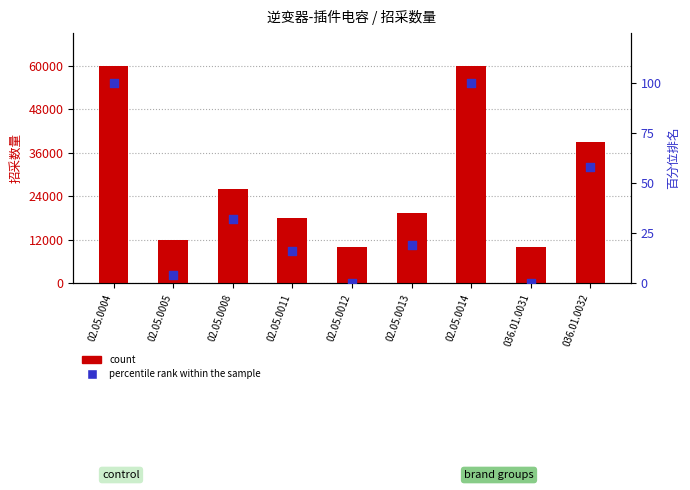

Which series has the largest total across all categories?

count